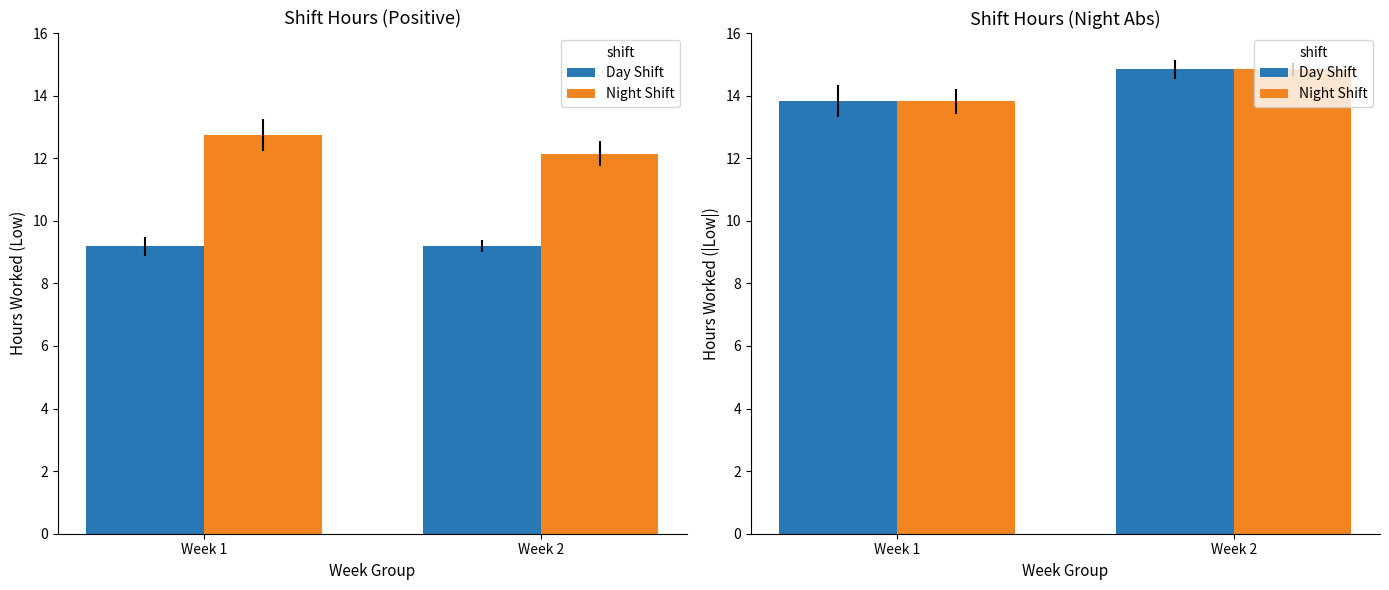

At which label does Day Shift first exceed 14?

Week 2